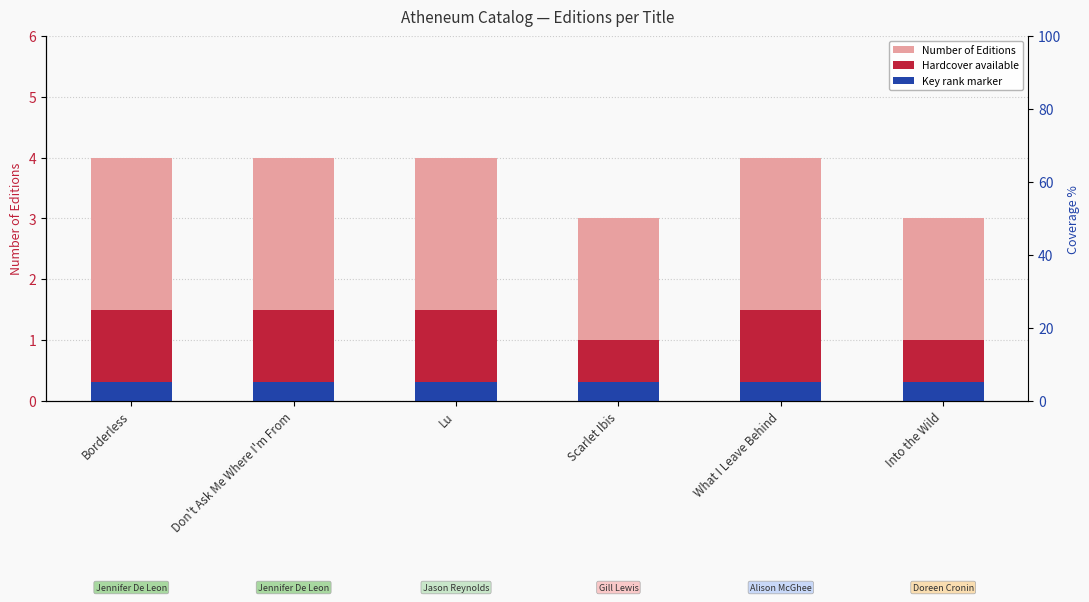

What is the spread (max minus min) of values at Don't Ask Me Where I'm From?

3.7